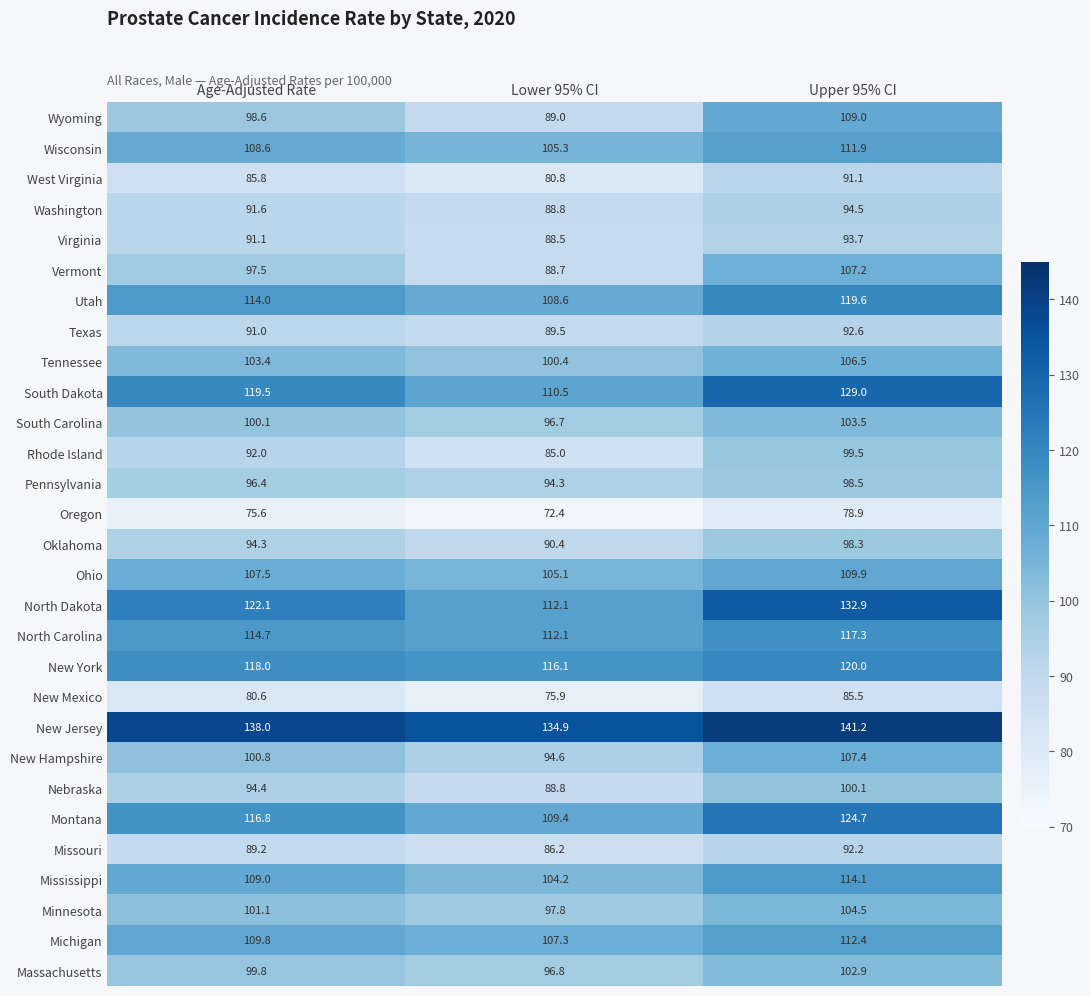

What is the average value of the New Mexico series?

80.7